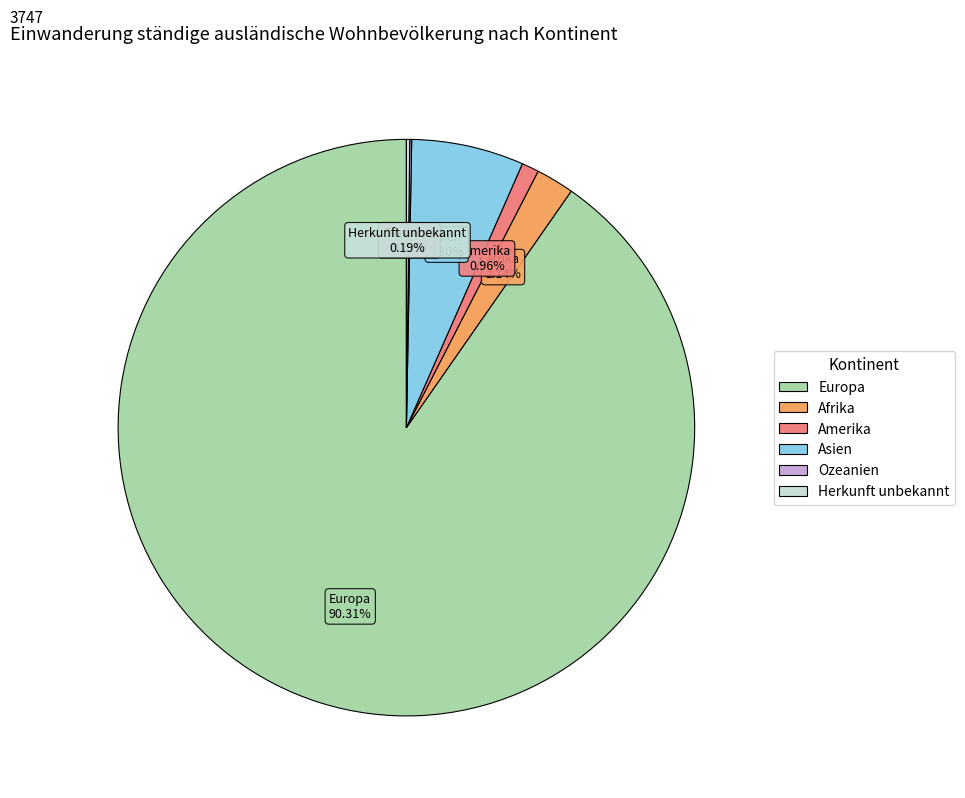

True or false: Amerika accounts for 1% of the total.

True